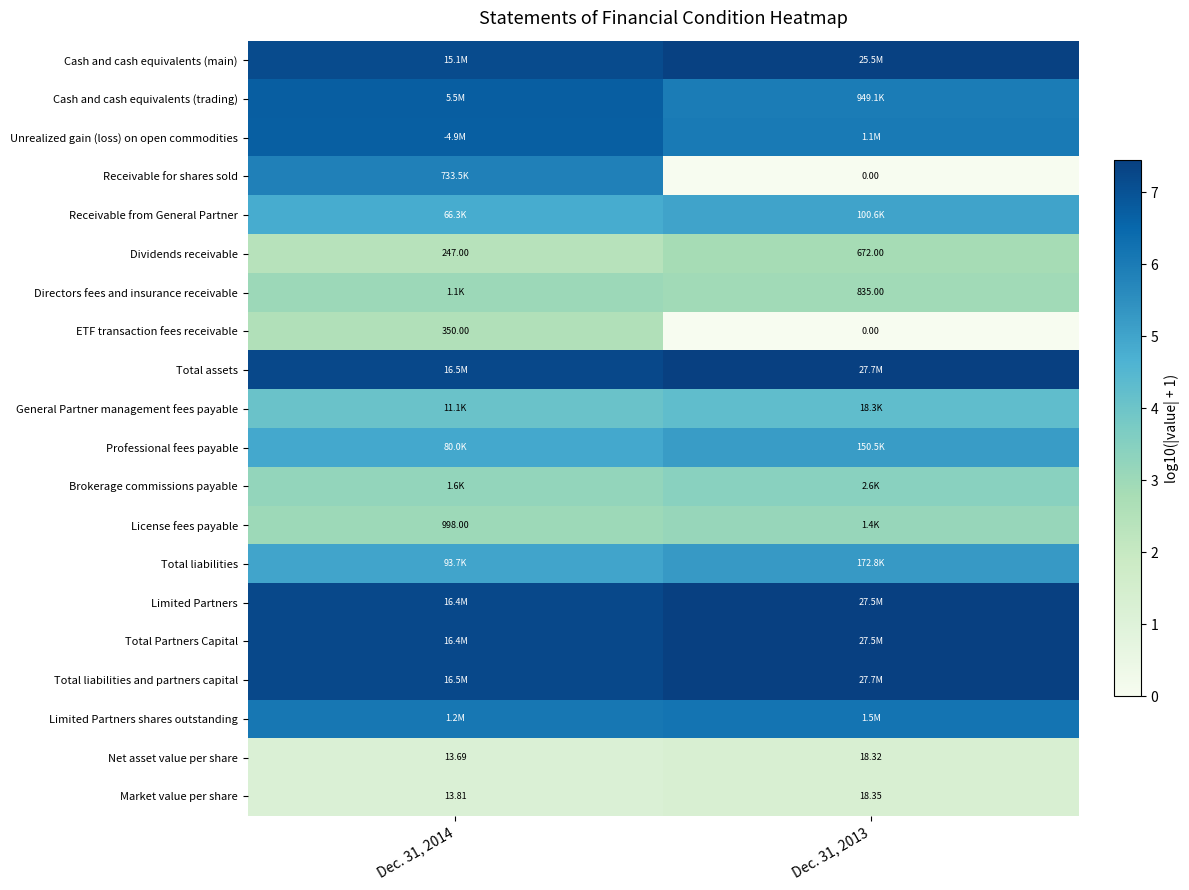

Rank the categories by Total assets value from highest to lowest.

Dec. 31, 2013, Dec. 31, 2014